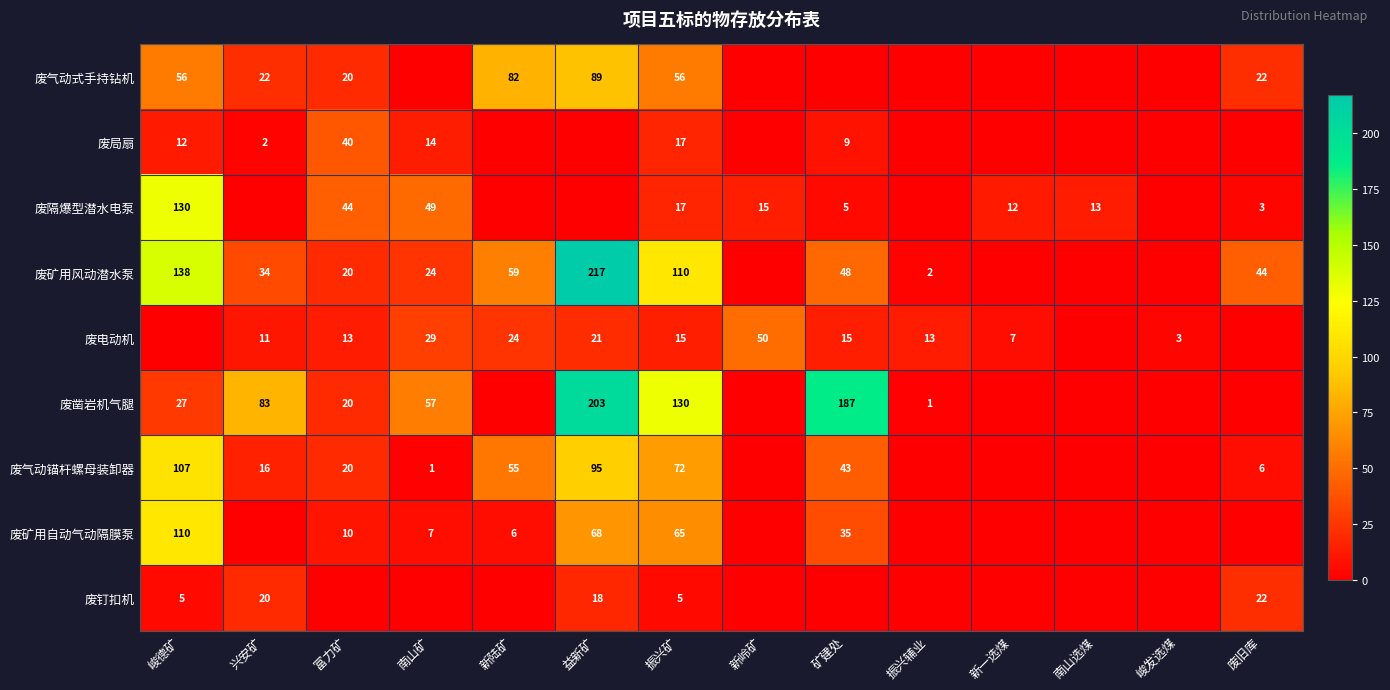

The value of 废矿用自动气动隔膜泵 at 峻德矿 is 110. True or false?

True